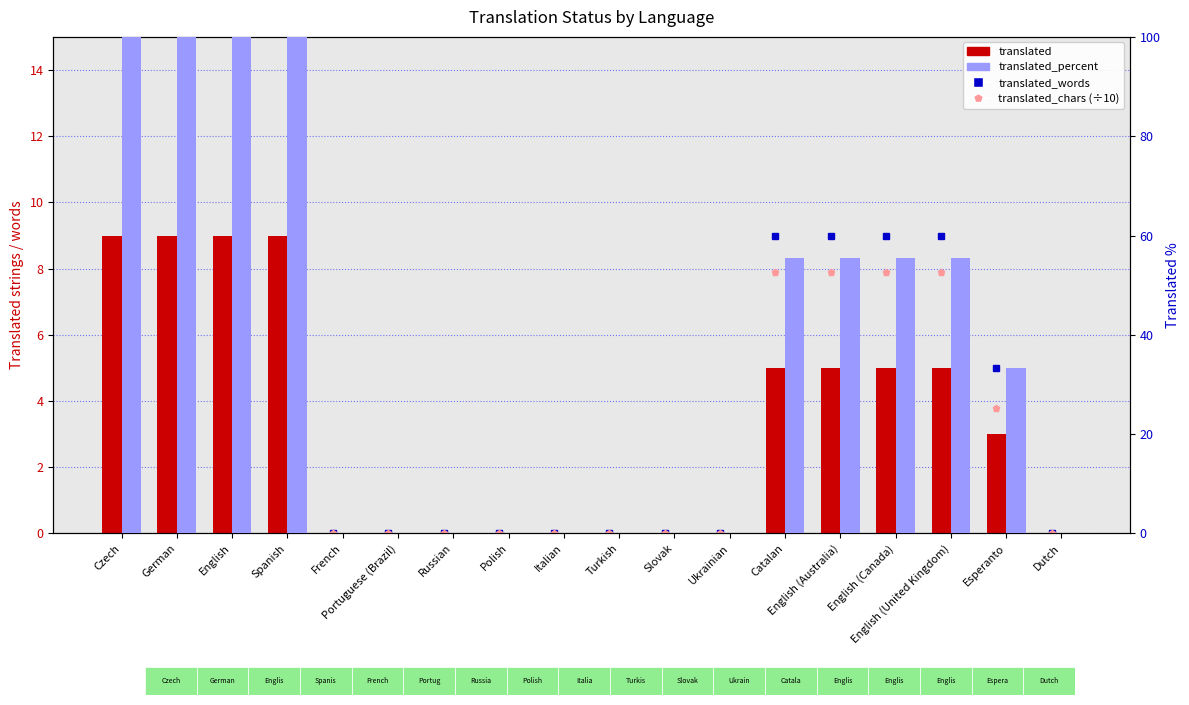

At which label does translated_percent reach its minimum?

French